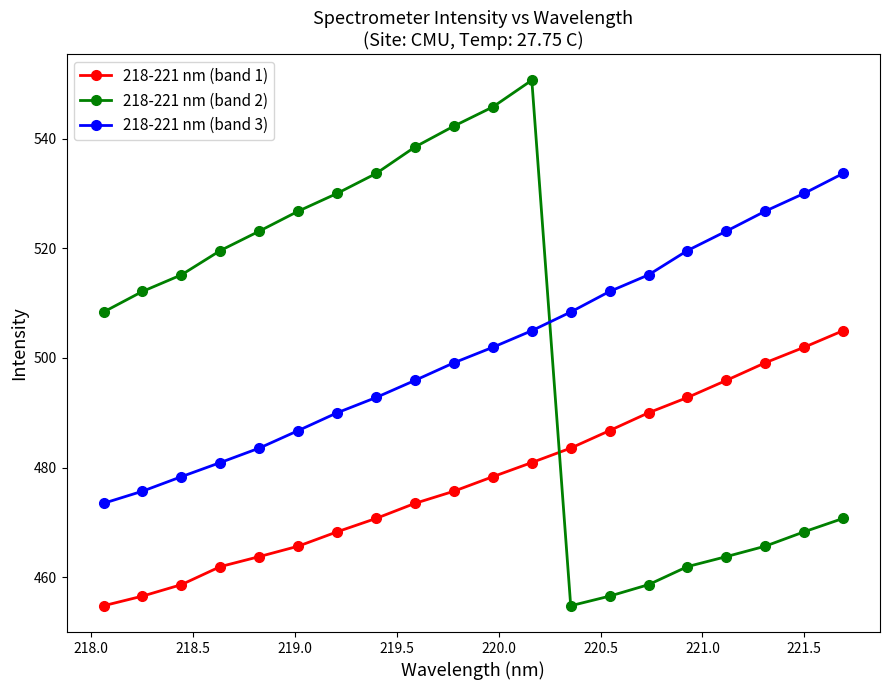

Which series has the widest spread of values?

218-221 nm (band 2)